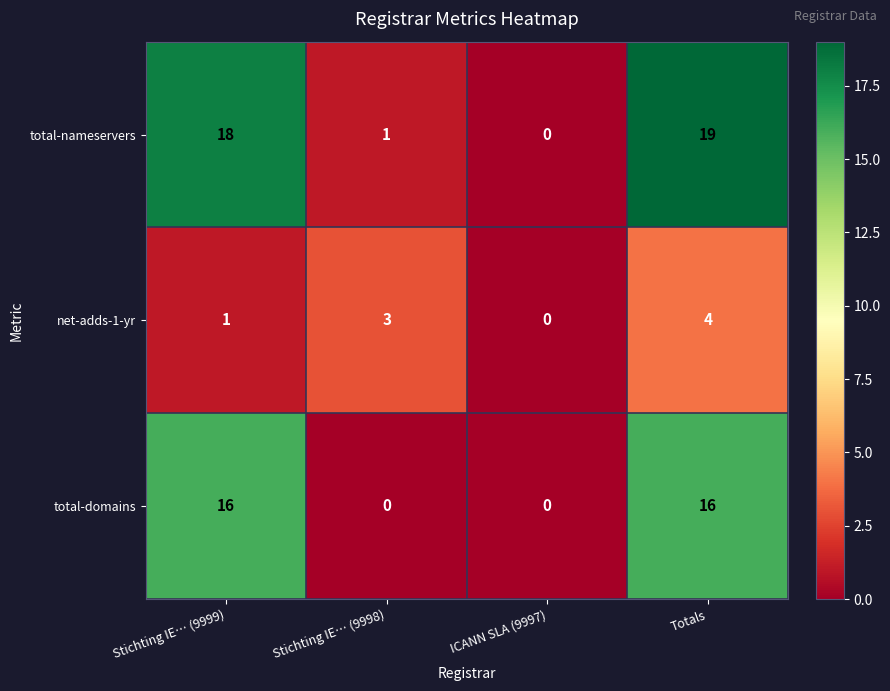

Which series has the largest range (max minus min)?

total-nameservers